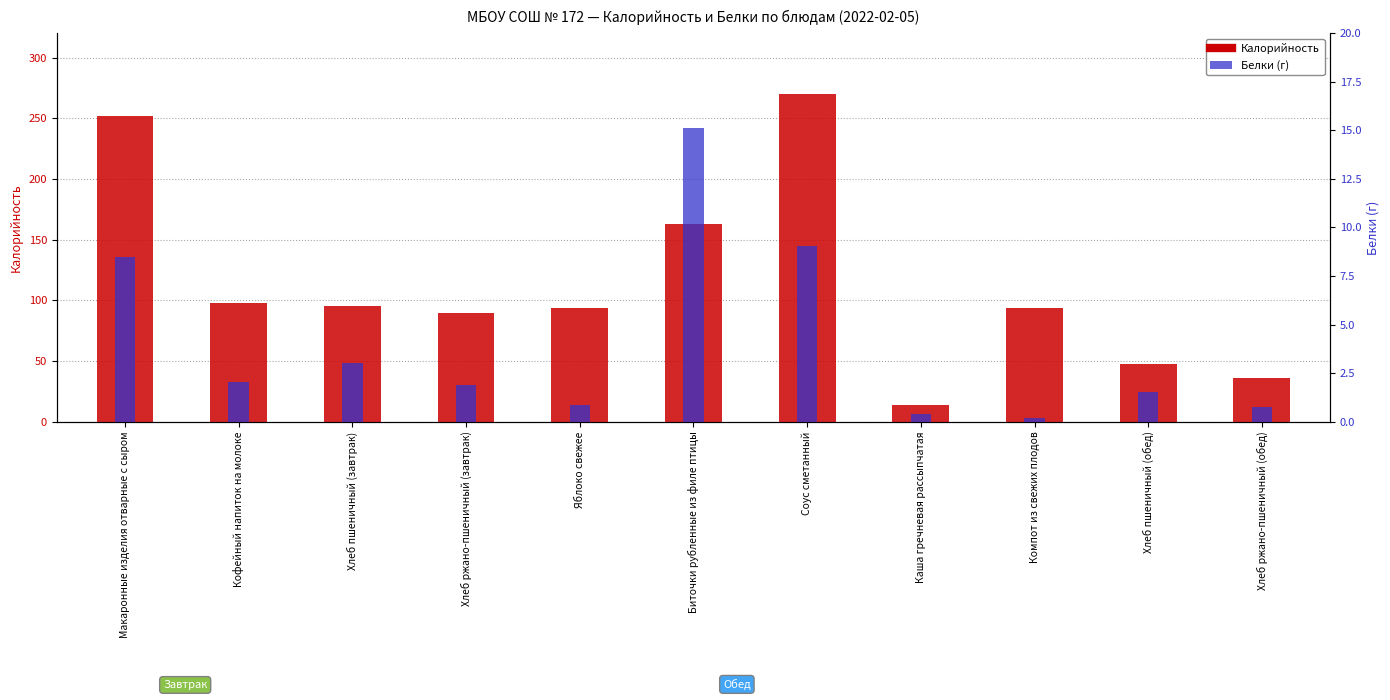

Is the value of Белки (г) at Биточки рубленные из филе птицы greater than the value of Калорийность at Соус сметанный?

No